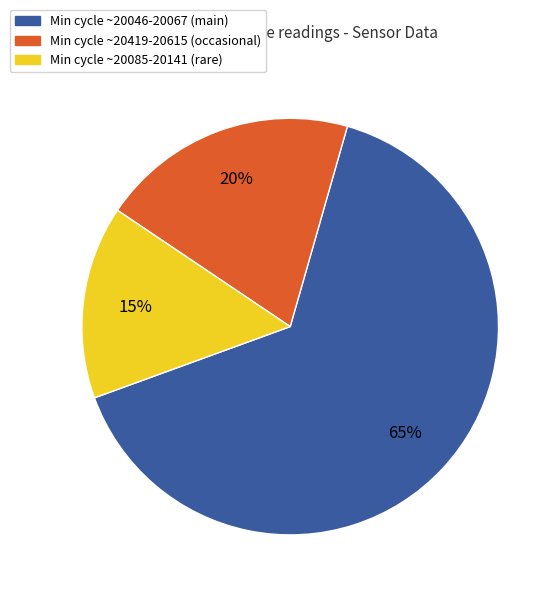

To the nearest percent, what percentage of the pie is Min cycle ~20046-20067 (main)?

65%